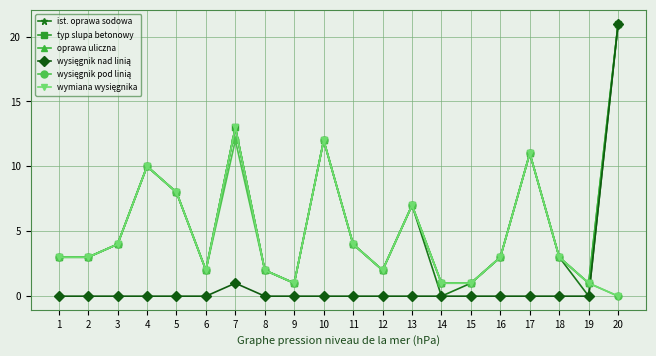

The value of oprawa uliczna at 10 is 12. True or false?

True